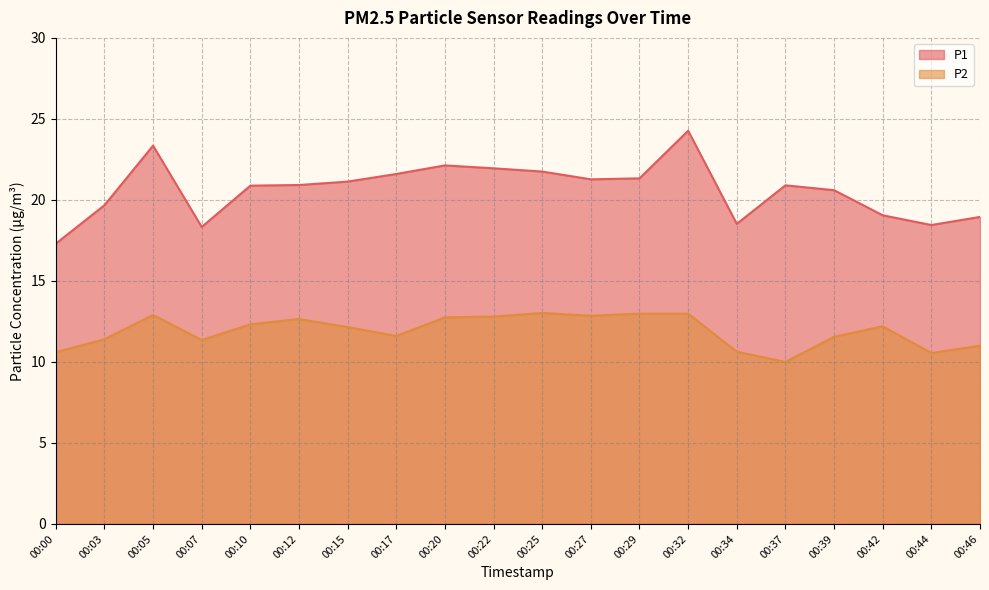

How many data points does each series have?

20